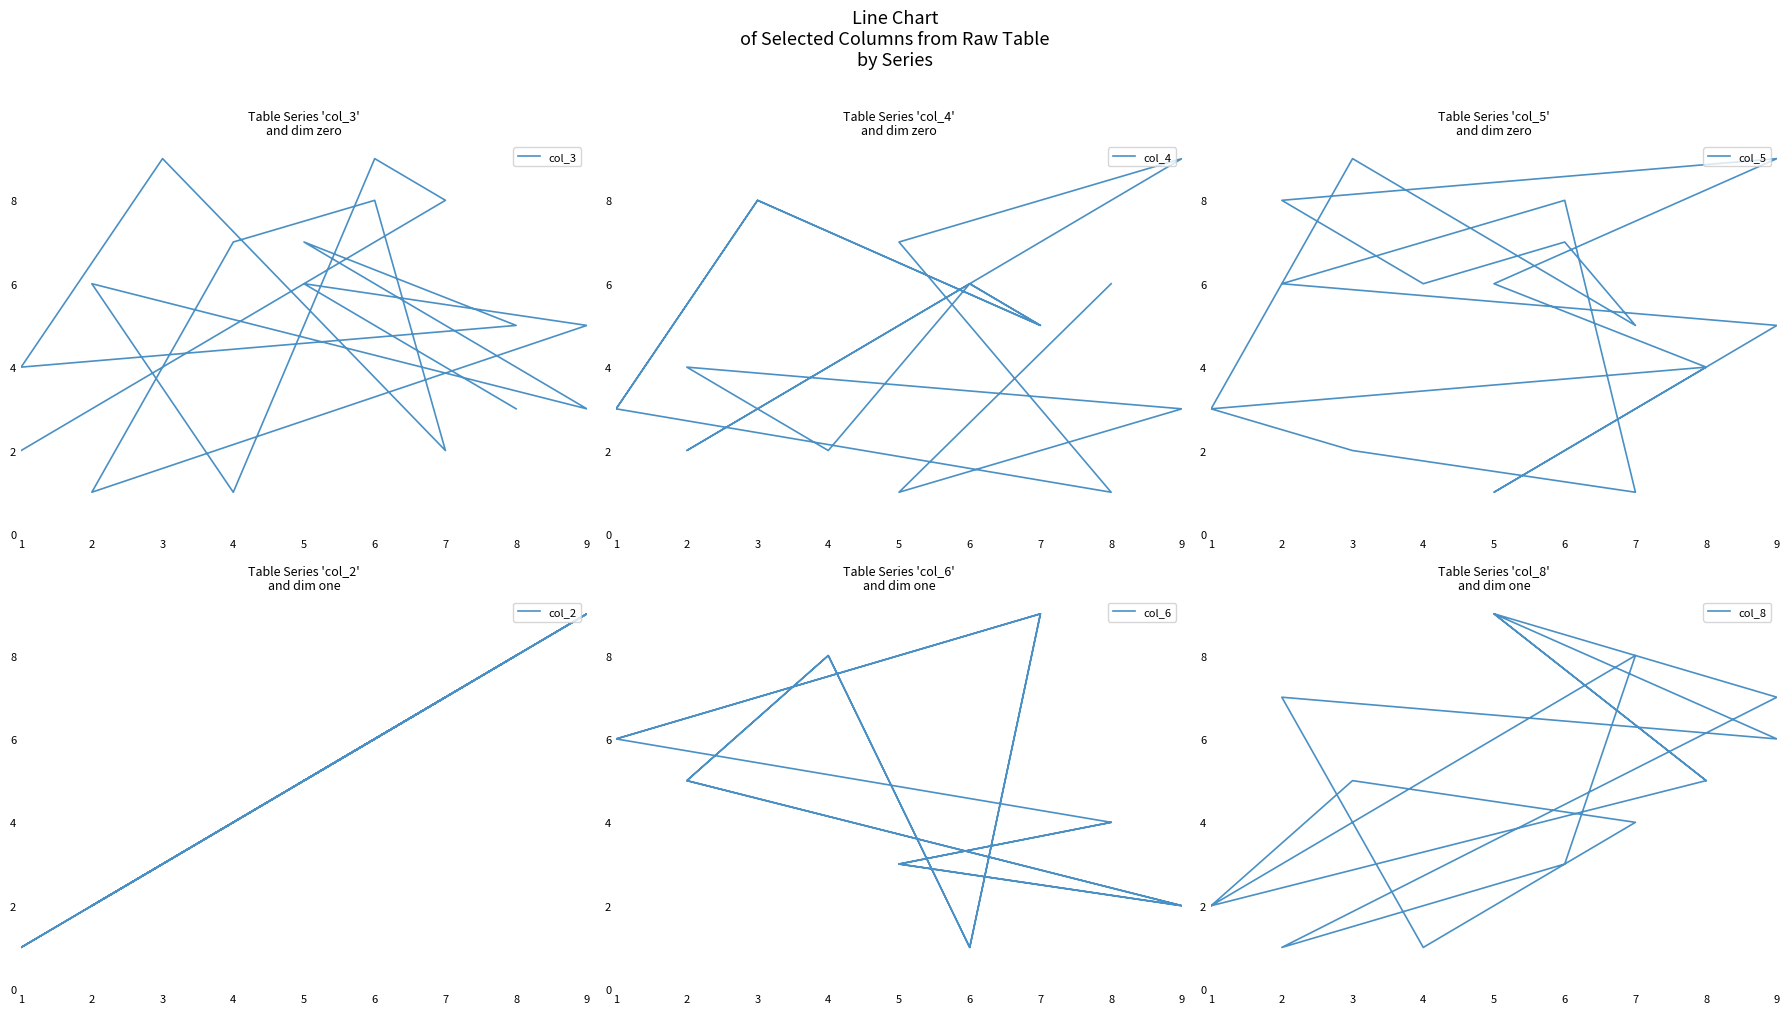

How many interior local peaks does the col_6 series have?

4